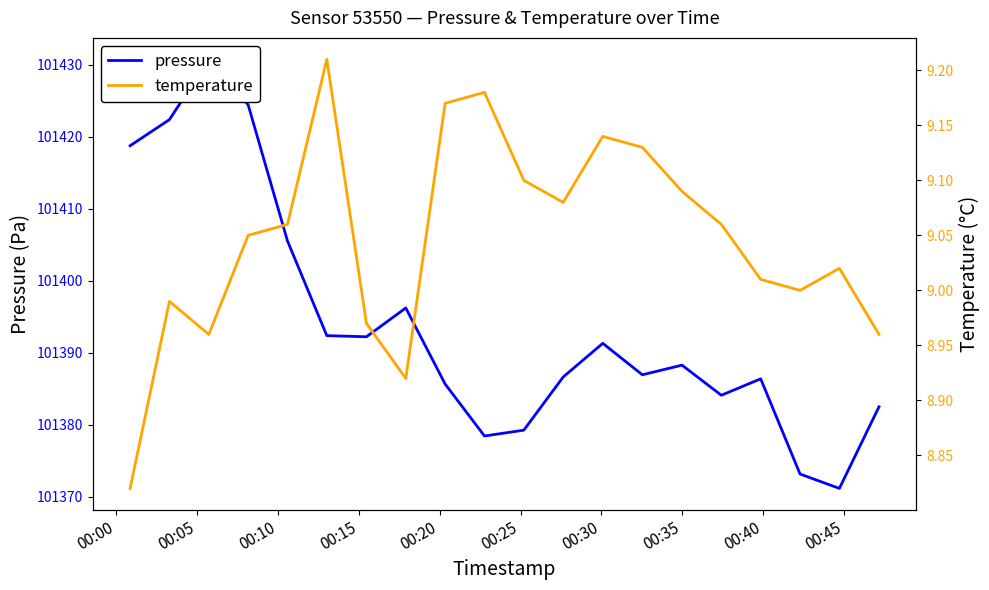

True or false: temperature has a value of 9.0 at 00:10.

True